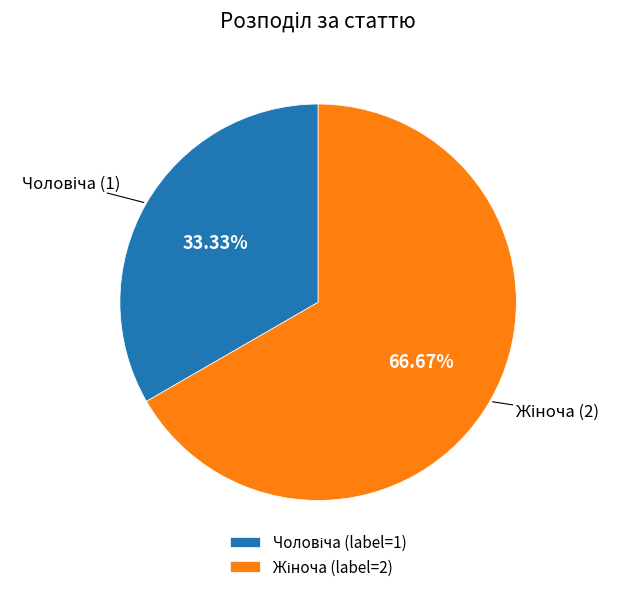

Is there any slice that represents more than half of the pie?

Yes